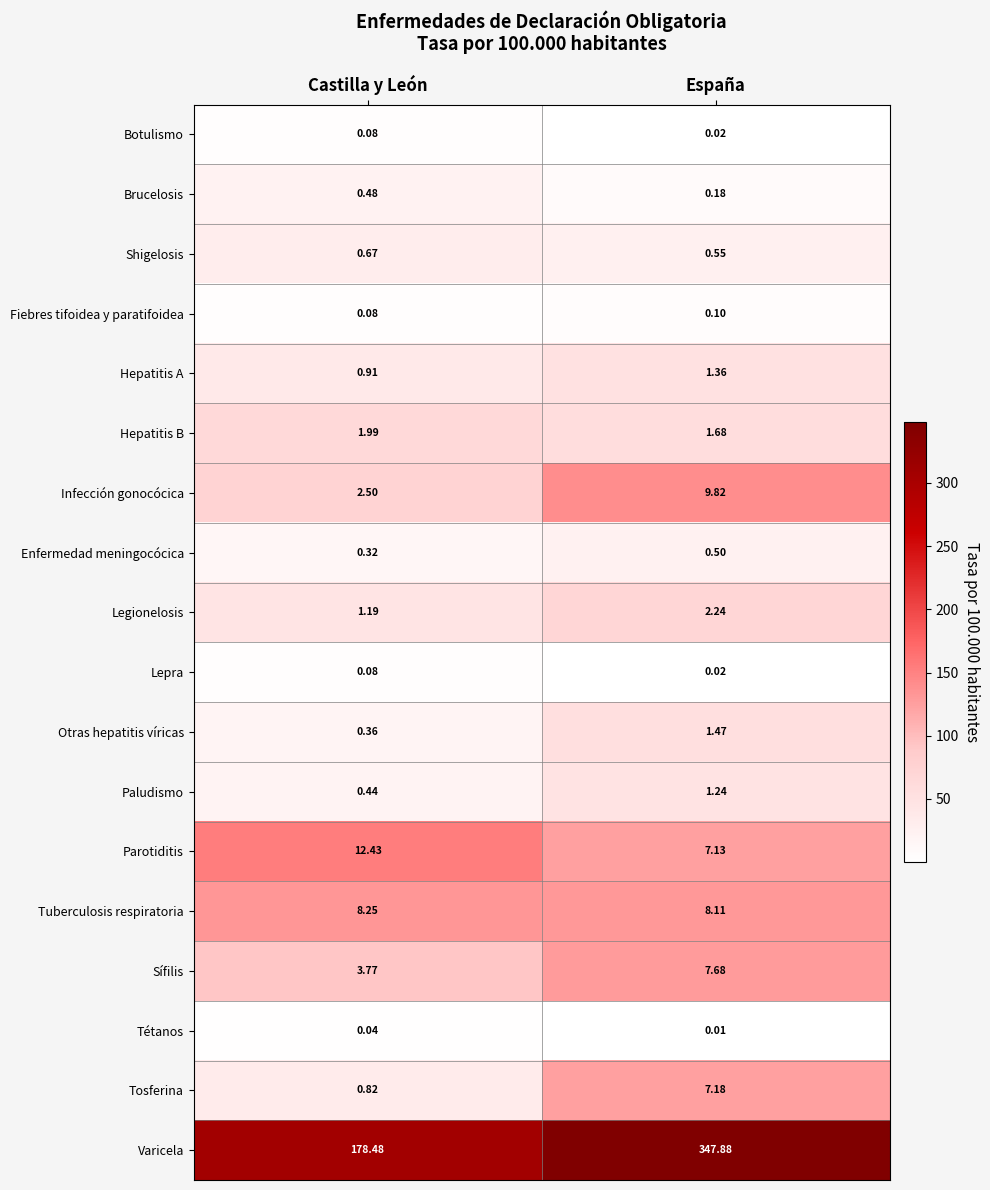

Which label corresponds to the smallest value in the chart?

España